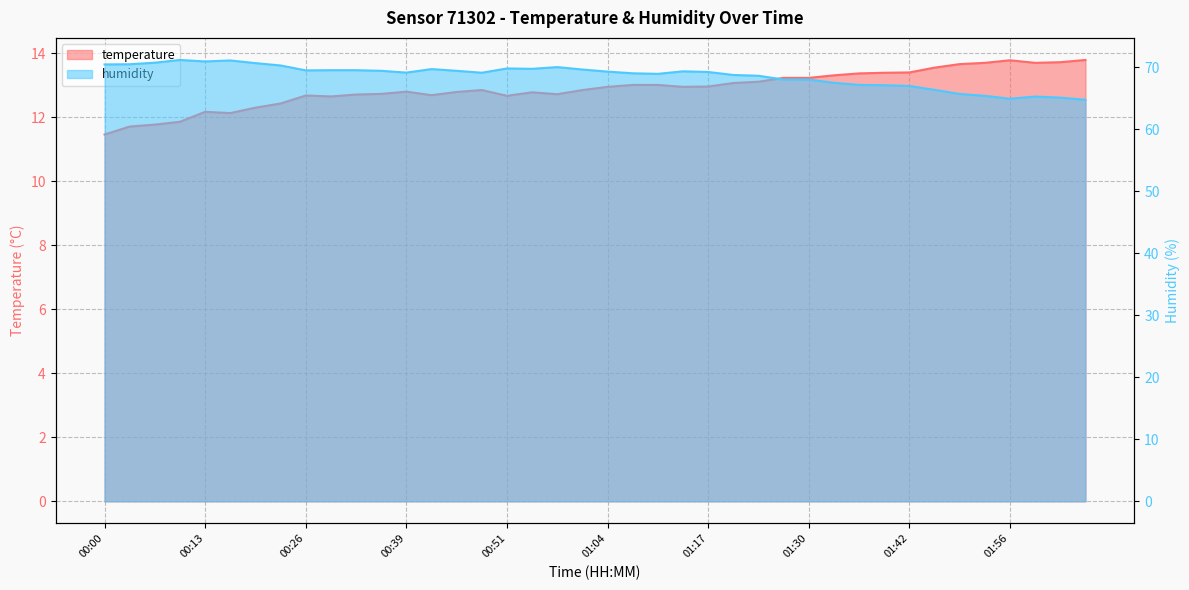

True or false: humidity has a value of 65.1 at 02:02.

True